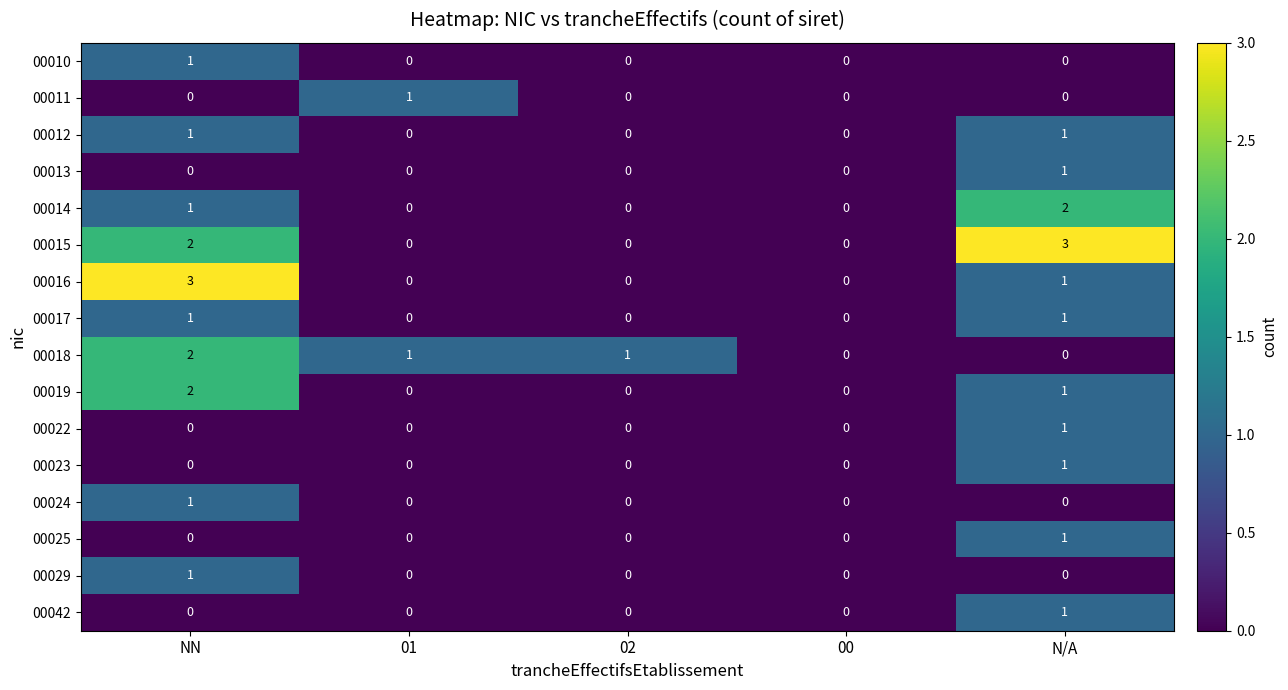

At which label does 00023 reach its peak?

N/A